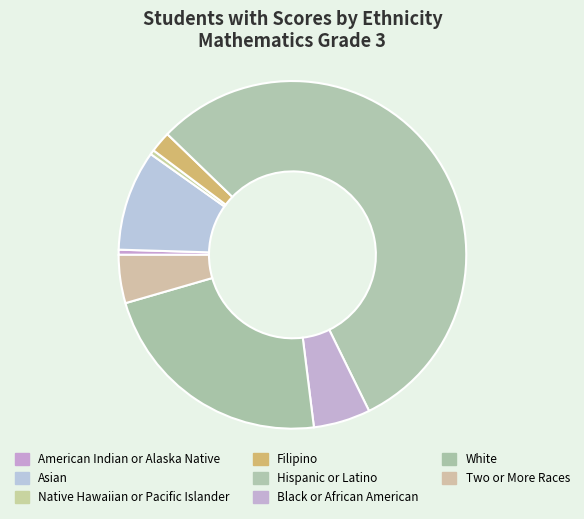

Is it true that Native Hawaiian or Pacific Islander is 0% of the pie?

True